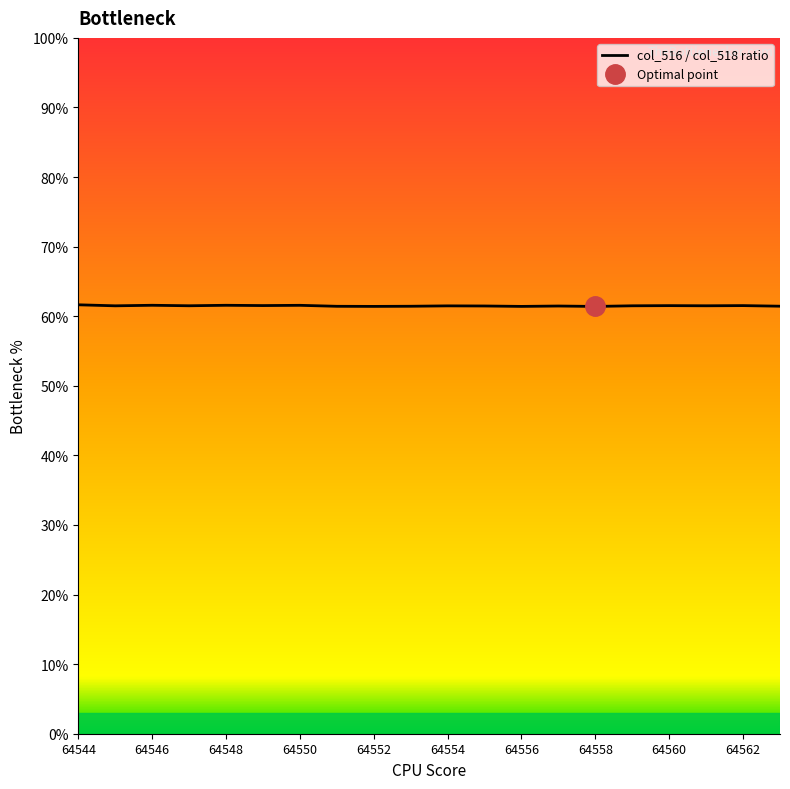

Read the value at 64547.

61.5